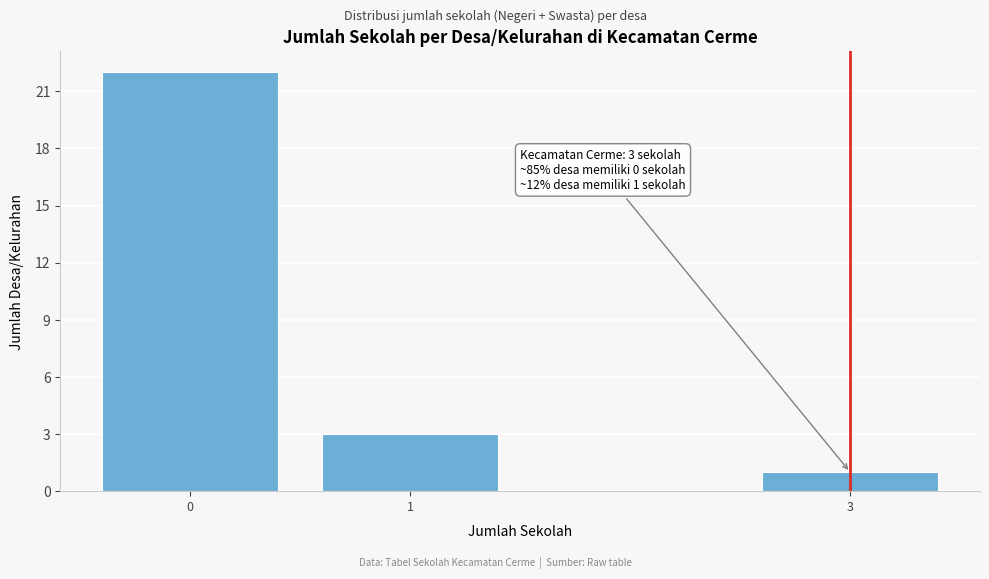

Reading left to right, transcribe all the data shown in this chart.

0=22	1=3	3=1